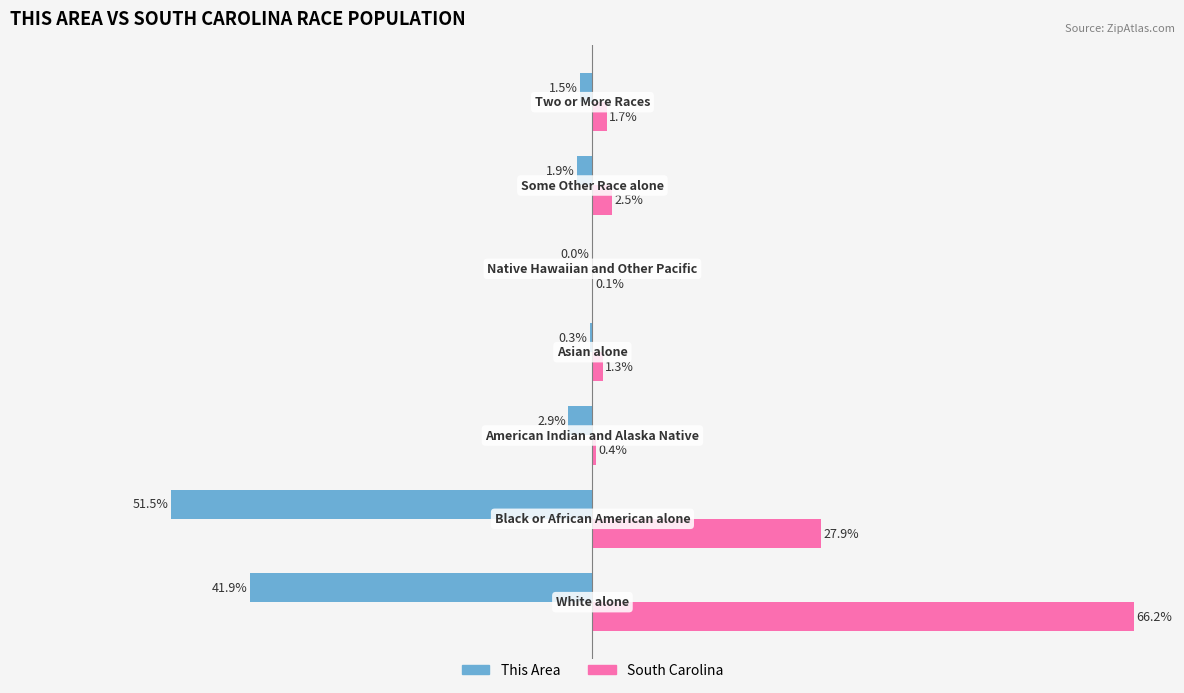

What is the average value of the South Carolina series?

14.3